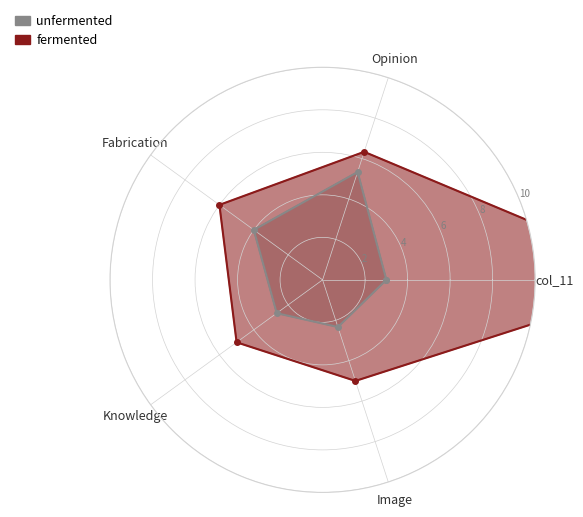

Reading left to right, list all the values displayed in this chart.

unfermented: 3.0	5.3	4.0	2.7	2.3	3.0
fermented: 16.3	6.3	6.0	5.0	5.0	16.3